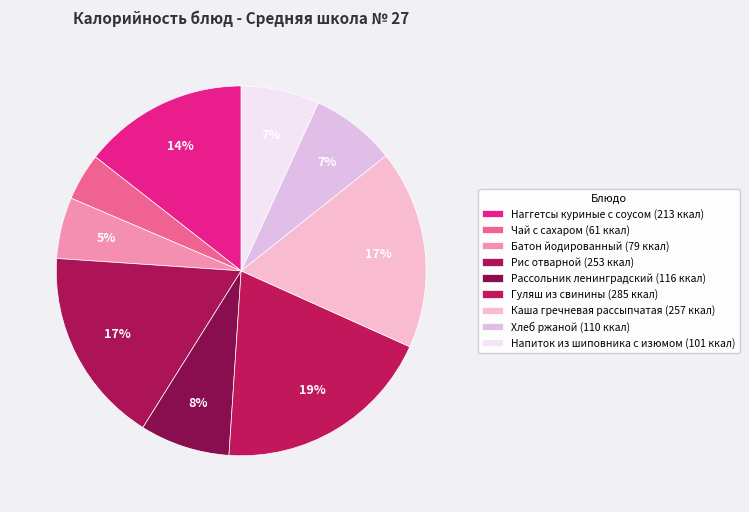

Does any single category account for the majority?

No